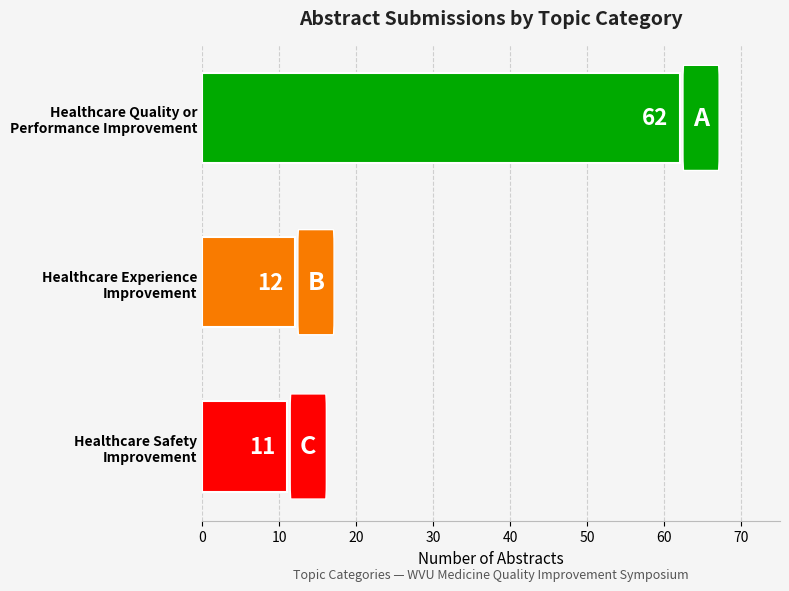

What is the maximum value shown in the chart?

62